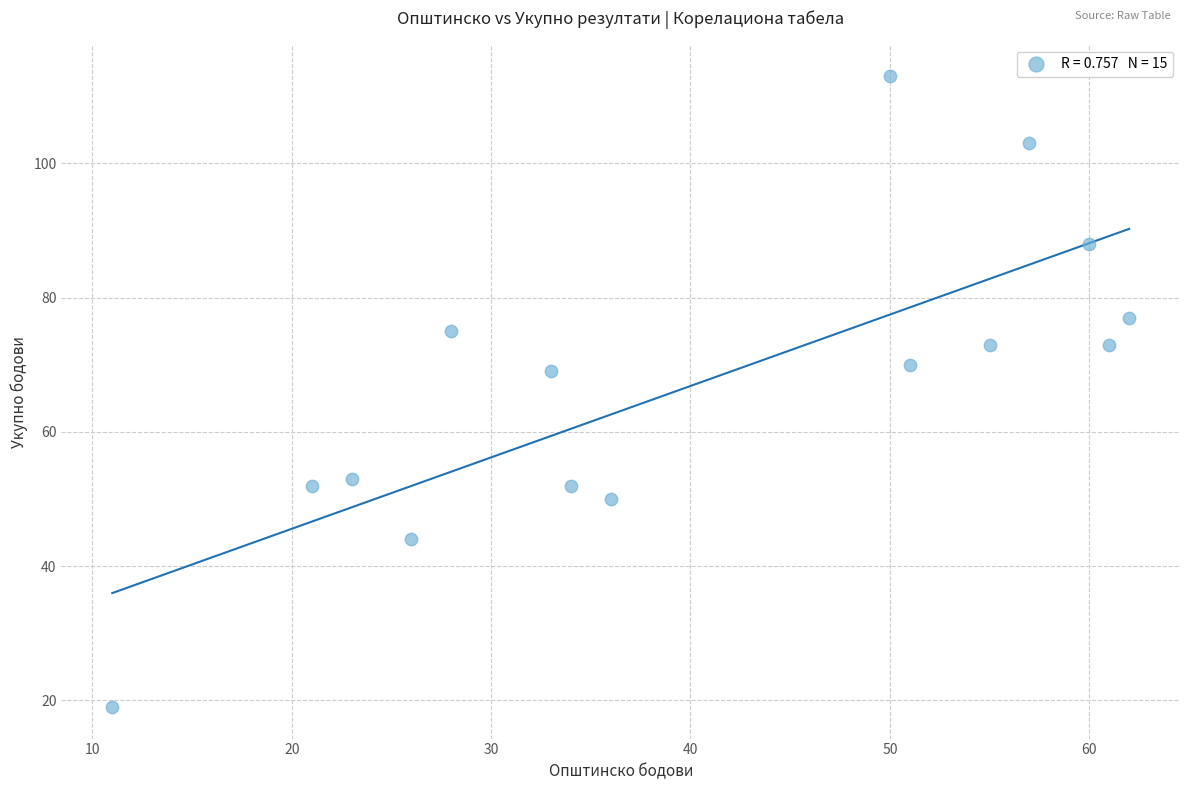

What is the range of Y values (max minus min)?

94